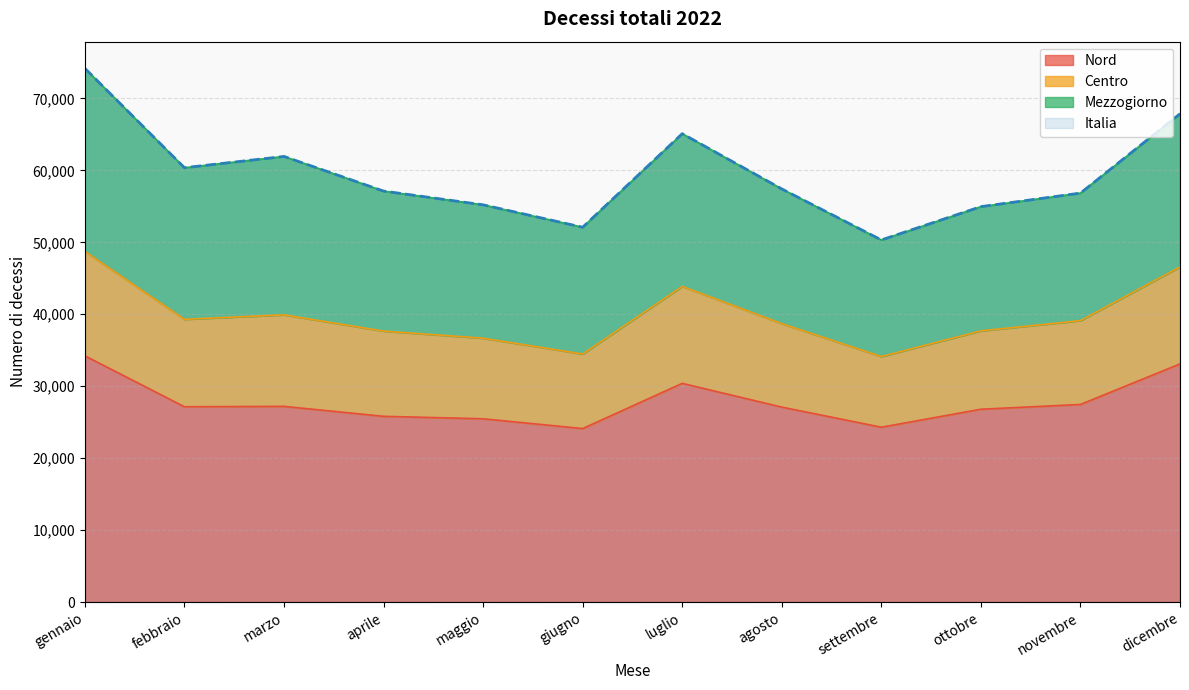

True or false: Nord has a value of 30397 at luglio.

True